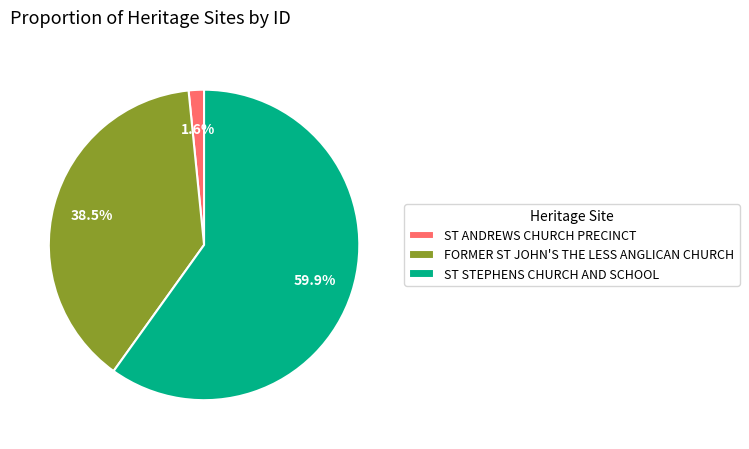

How many segments does this pie chart have?

3